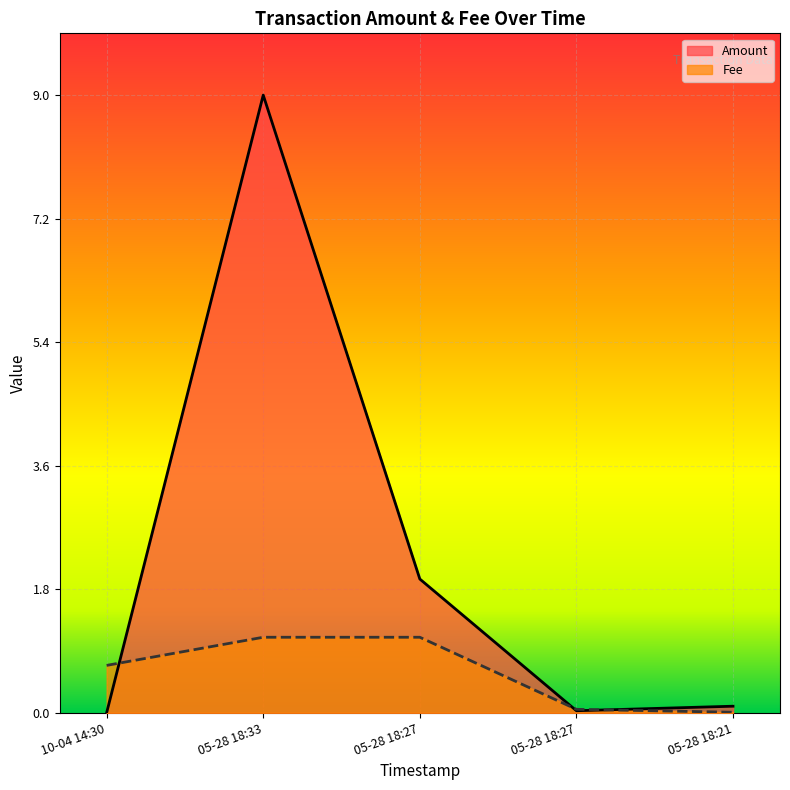

What are all the series names shown in the legend?

Amount, Fee